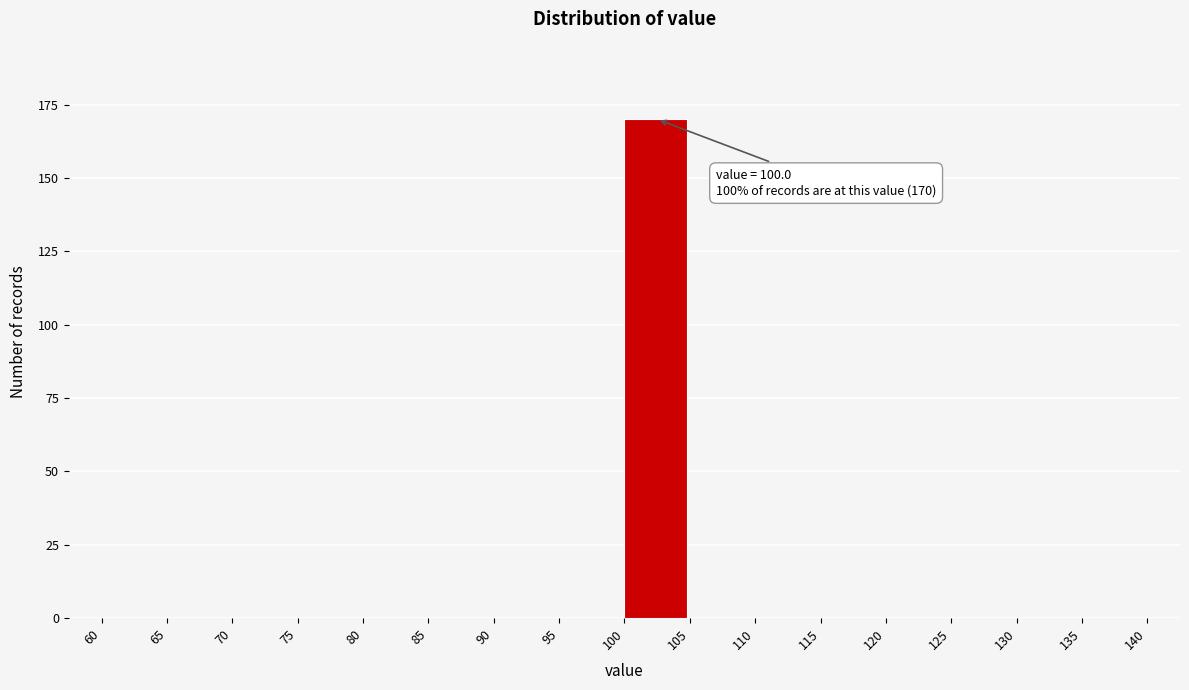

Which range on the x-axis has the tallest bar?

100 to 105